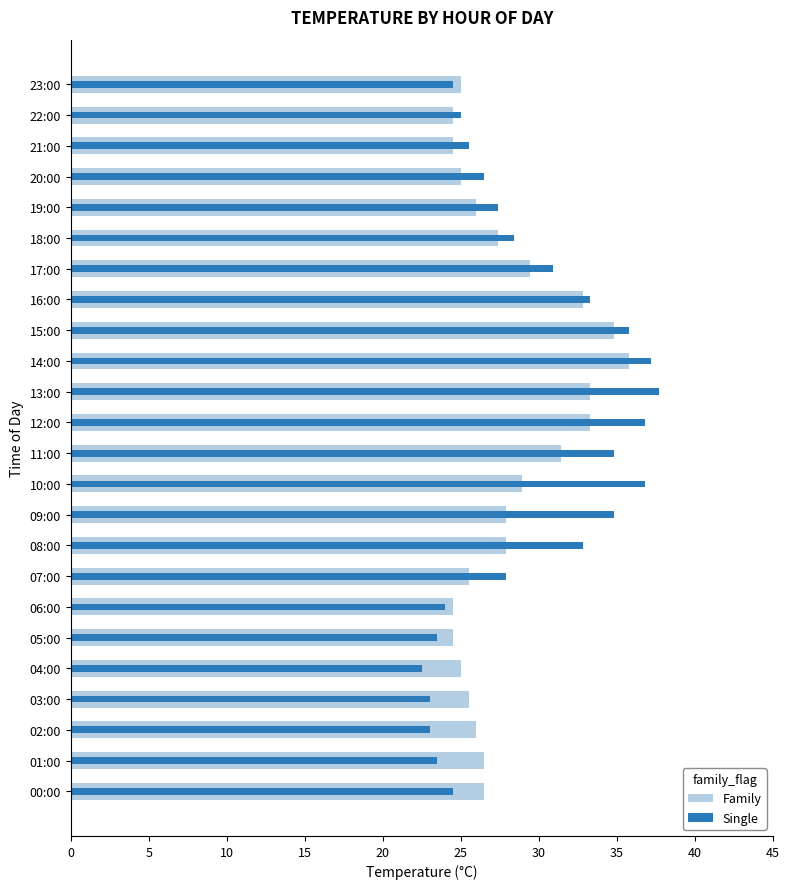

What is the value of the Single bar at the 12th from the left?

34.8